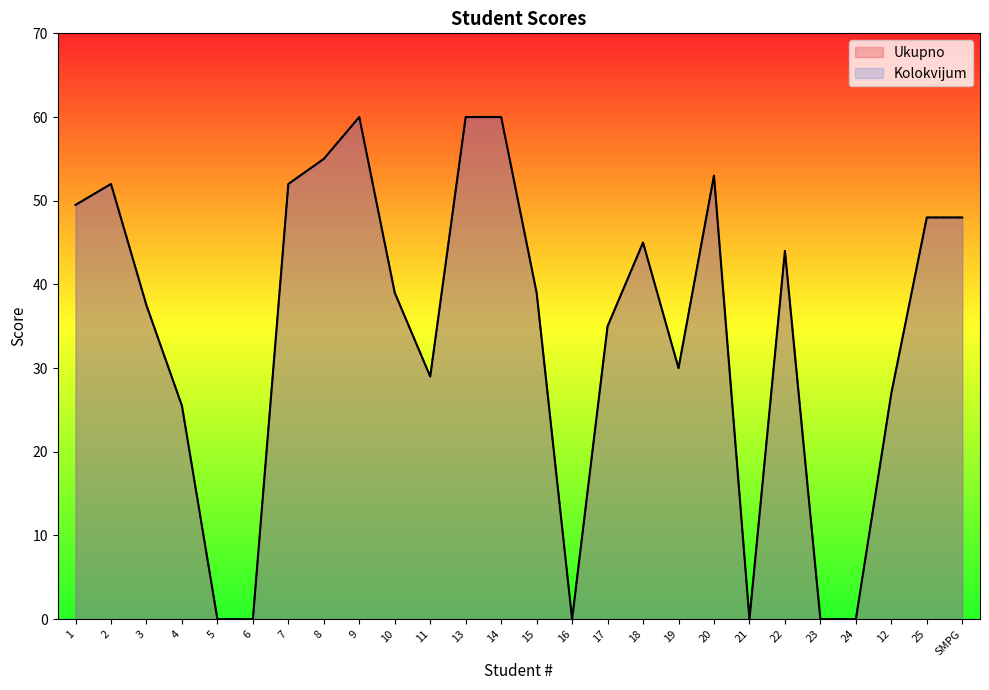

Reading right to left, list all the values displayed in this chart.

Ukupno: 48.0	48.0	27.0	0.0	0.0	44.0	0.0	53.0	30.0	45.0	35.0	0.0	39.0	60.0	60.0	29.0	39.0	60.0	55.0	52.0	0.0	0.0	25.5	37.5	52.0	49.5
Kolokvijum: 48.0	48.0	27.0	0.0	0.0	44.0	0.0	53.0	30.0	45.0	35.0	0.0	39.0	60.0	60.0	29.0	39.0	60.0	55.0	52.0	0.0	0.0	25.5	37.5	52.0	49.5